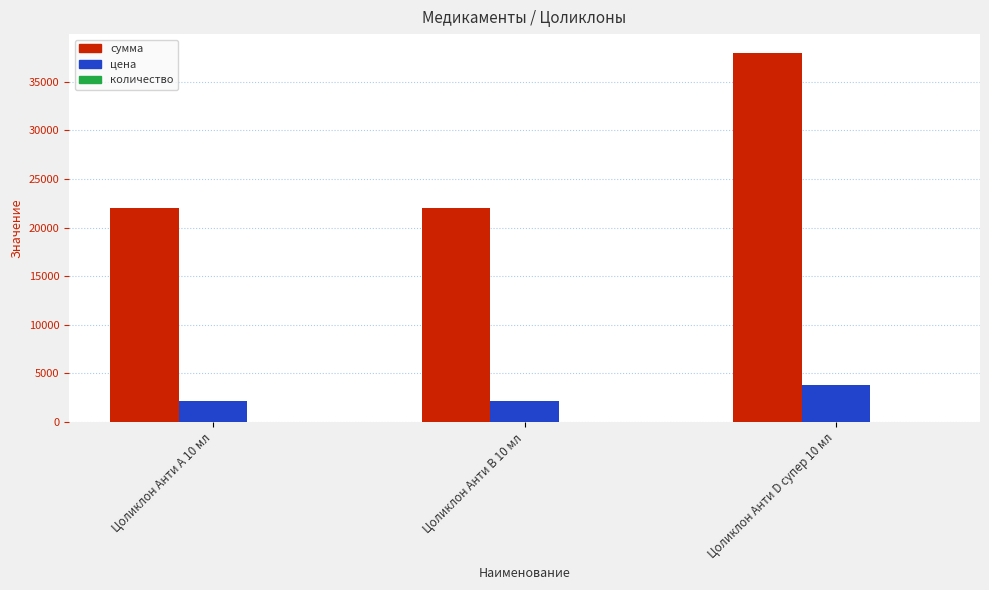

Which series has the largest total across all categories?

сумма